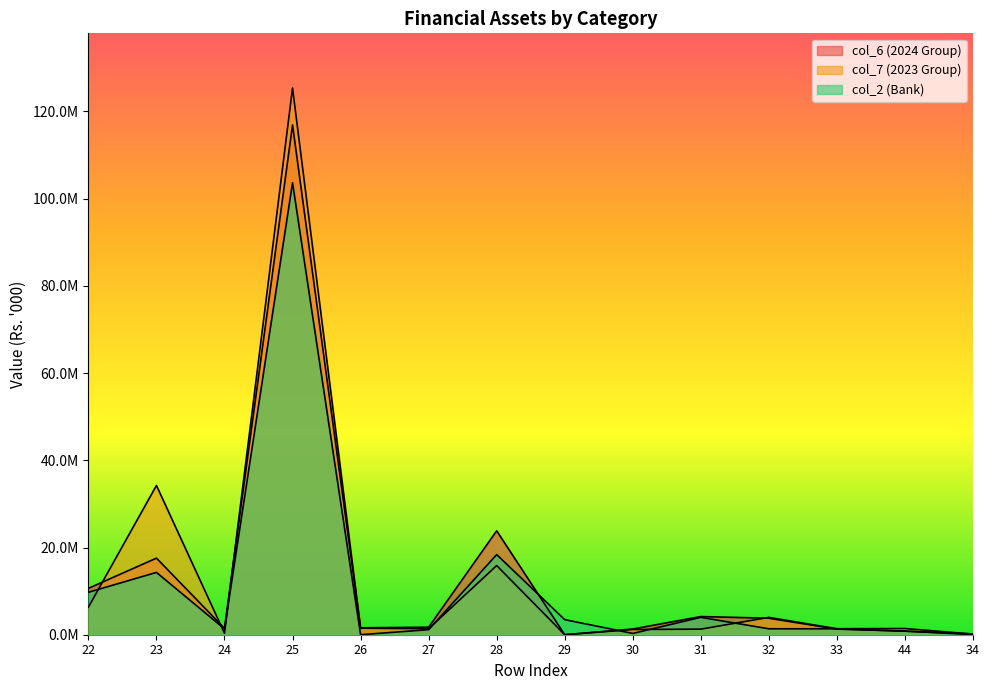

How many times do col_6 (2024 Group) and col_7 (2023 Group) cross each other?

6